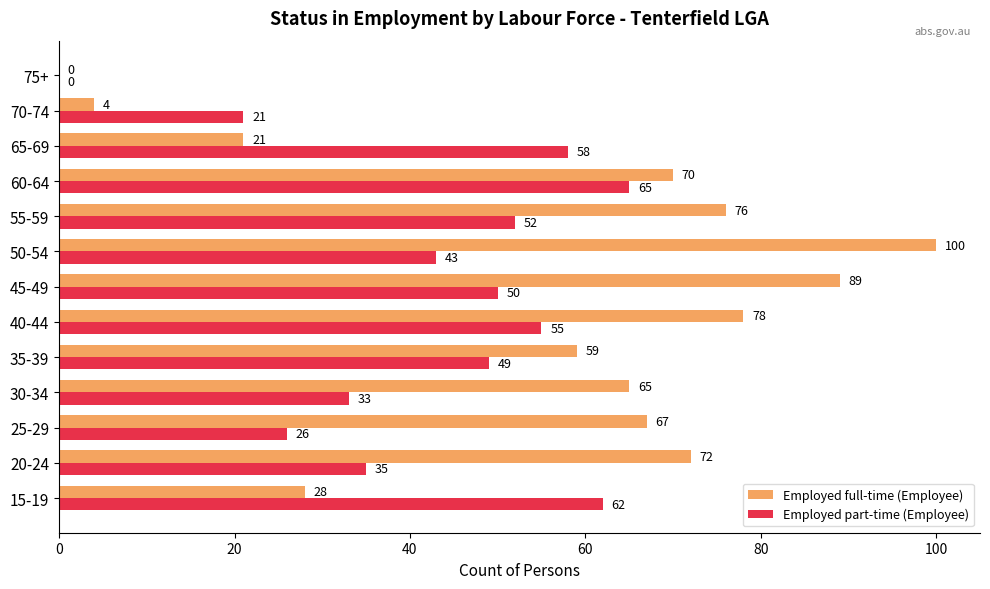

Read the Employed part-time (Employee) value at 15-19, to the nearest 10.

60